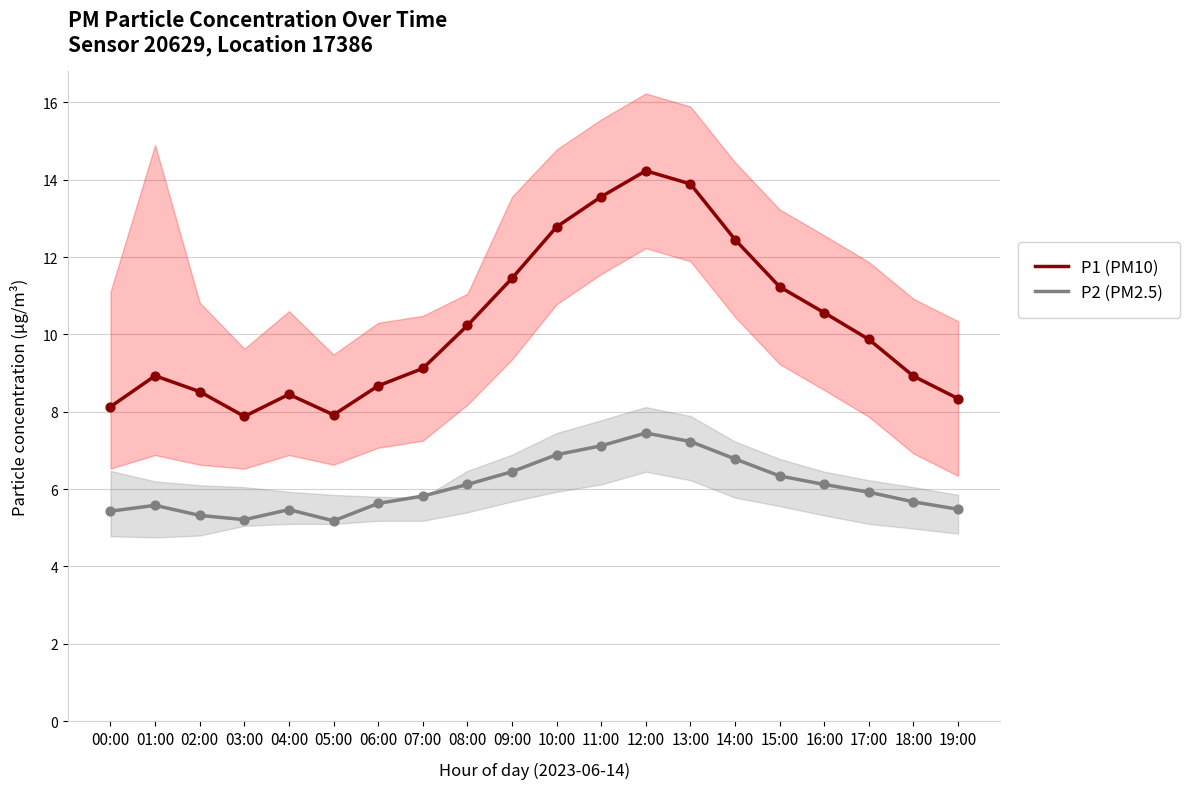

At which category is the sum across all series the highest?

12:00